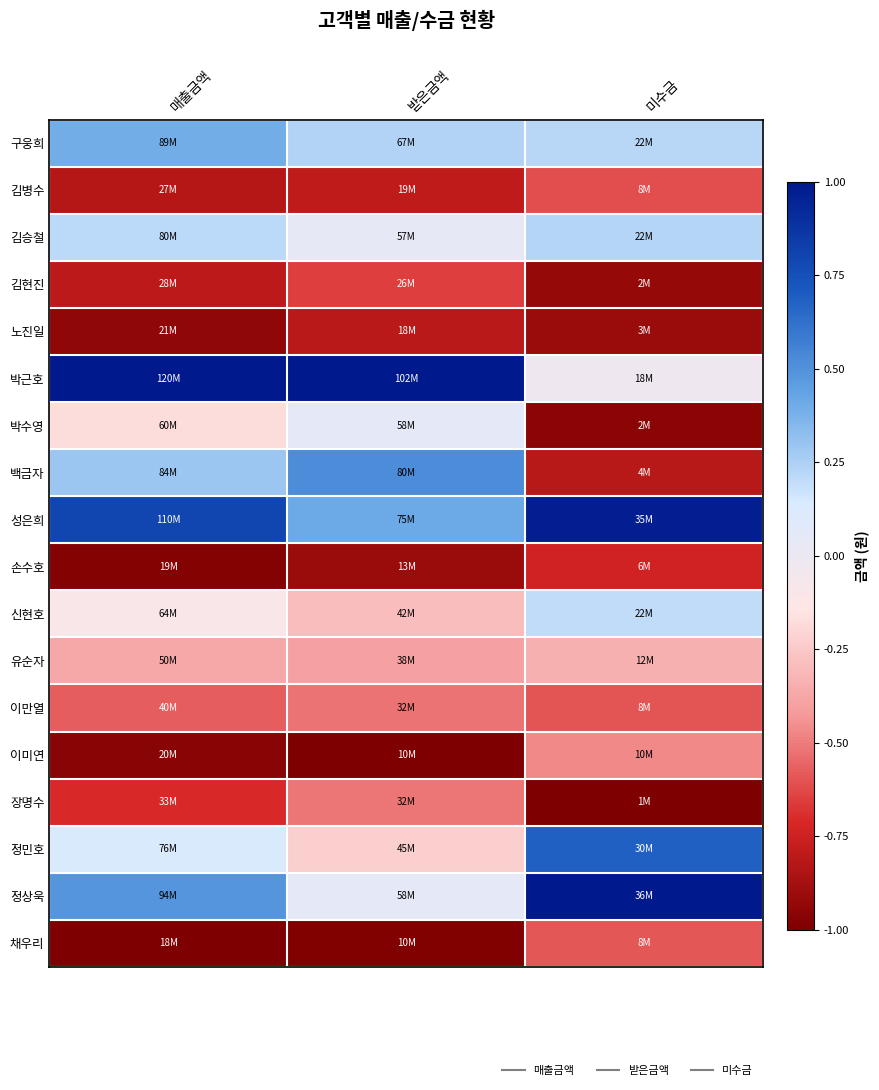

Which has a higher value, 미수금 or 받은금액?

받은금액